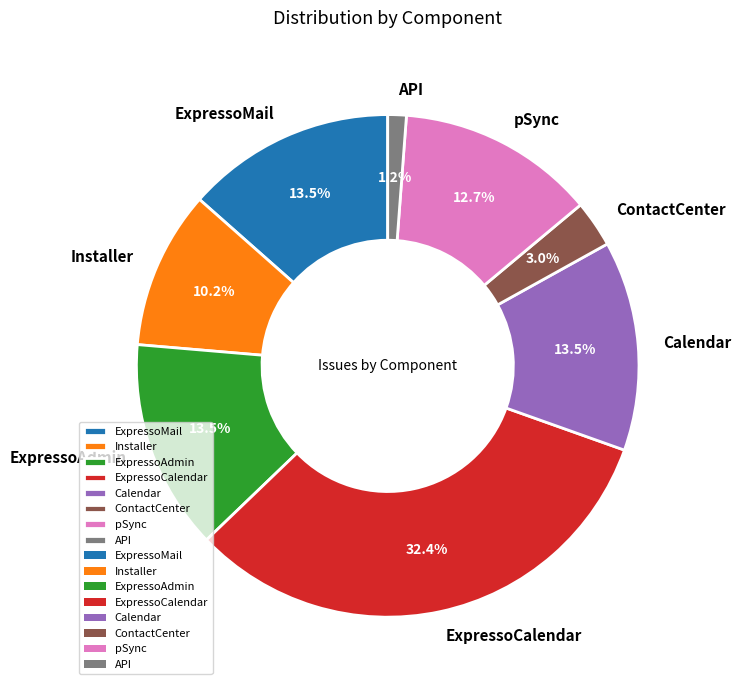

Which category has the biggest portion of the pie?

ExpressoCalendar